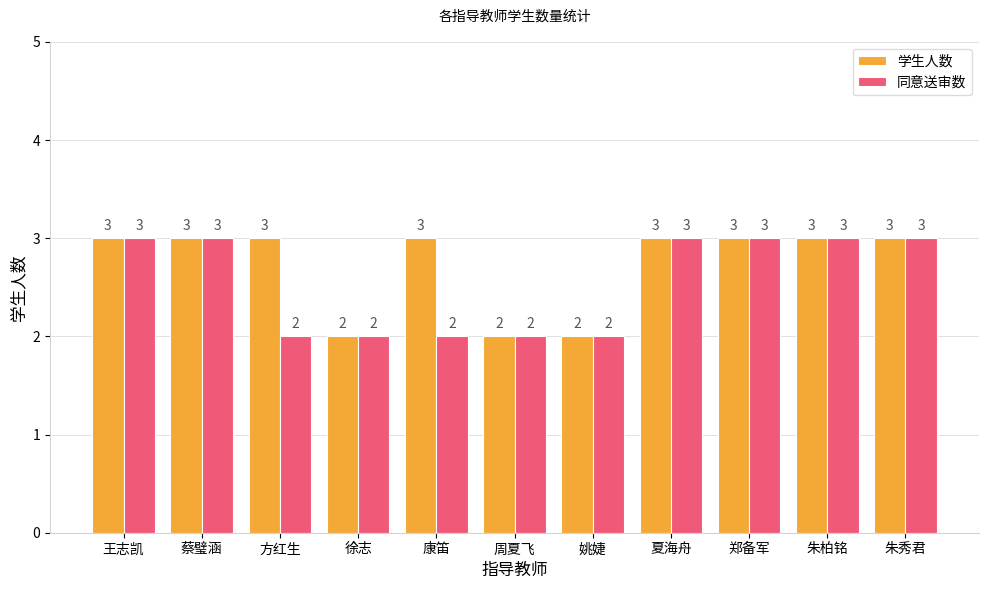

What is the maximum value for 同意送审数?

3